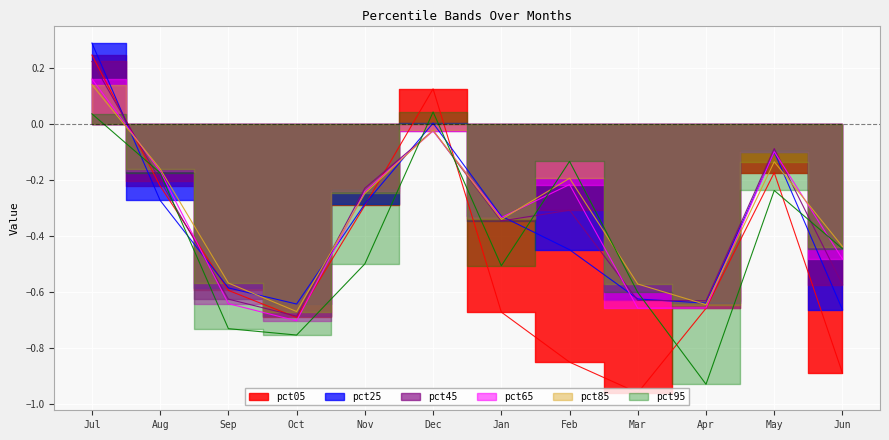

What is the difference between the maximum and minimum values in the pct05 series?

1.2